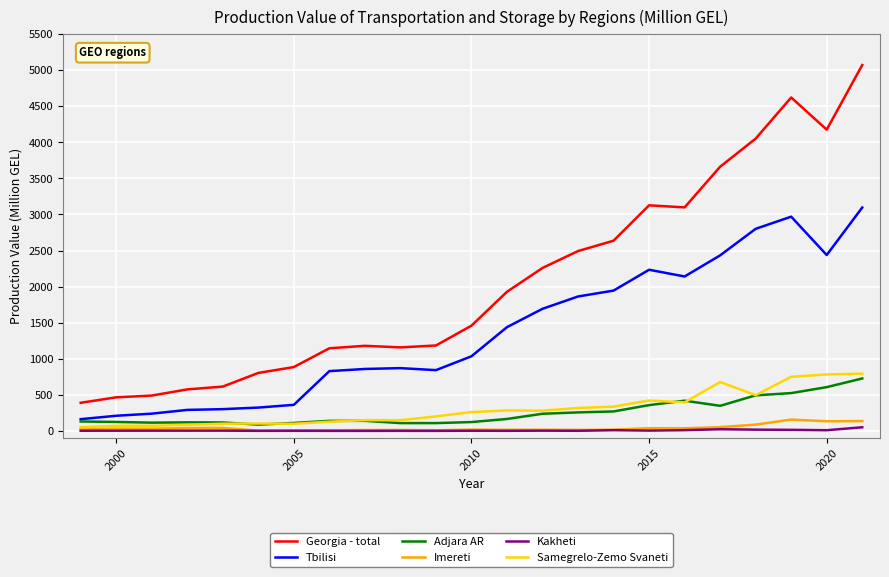

What are all the series names shown in the legend?

Georgia - total, Tbilisi, Adjara AR, Imereti, Kakheti, Samegrelo-Zemo Svaneti